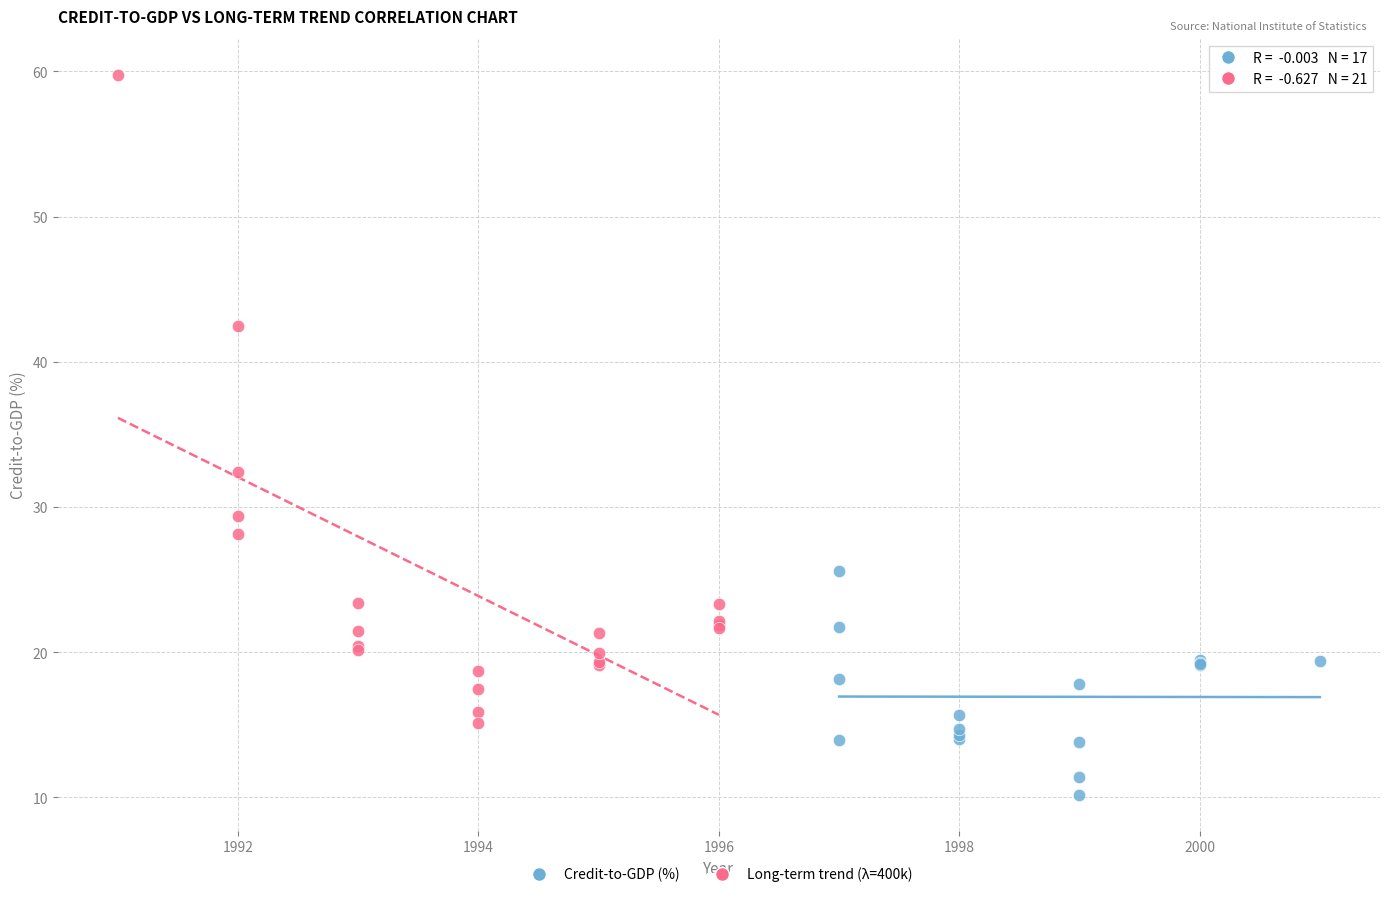

Which series has the widest spread of Y values?

Long-term trend (λ=400k)